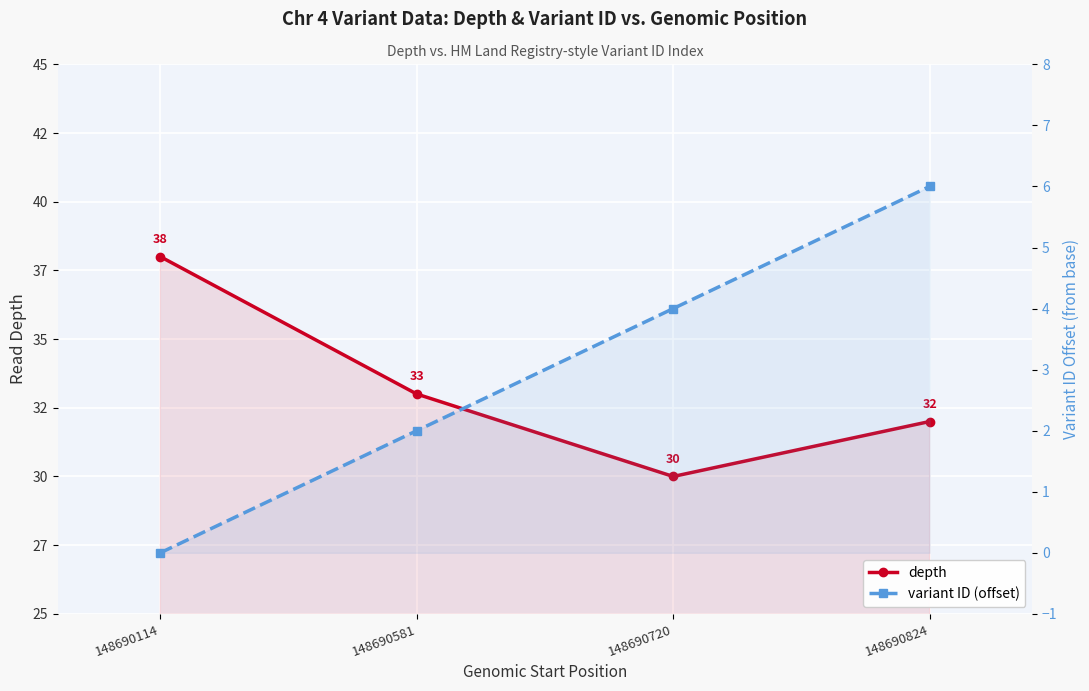

Rank the series by their maximum value, from lowest to highest.

variant ID (offset), depth